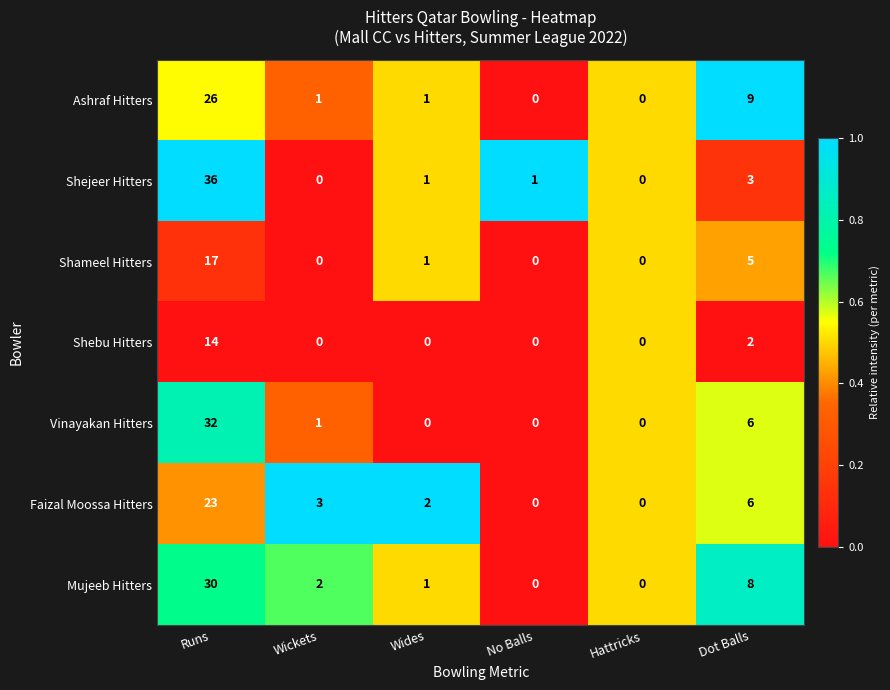

At which label does Vinayakan Hitters reach its peak?

Runs